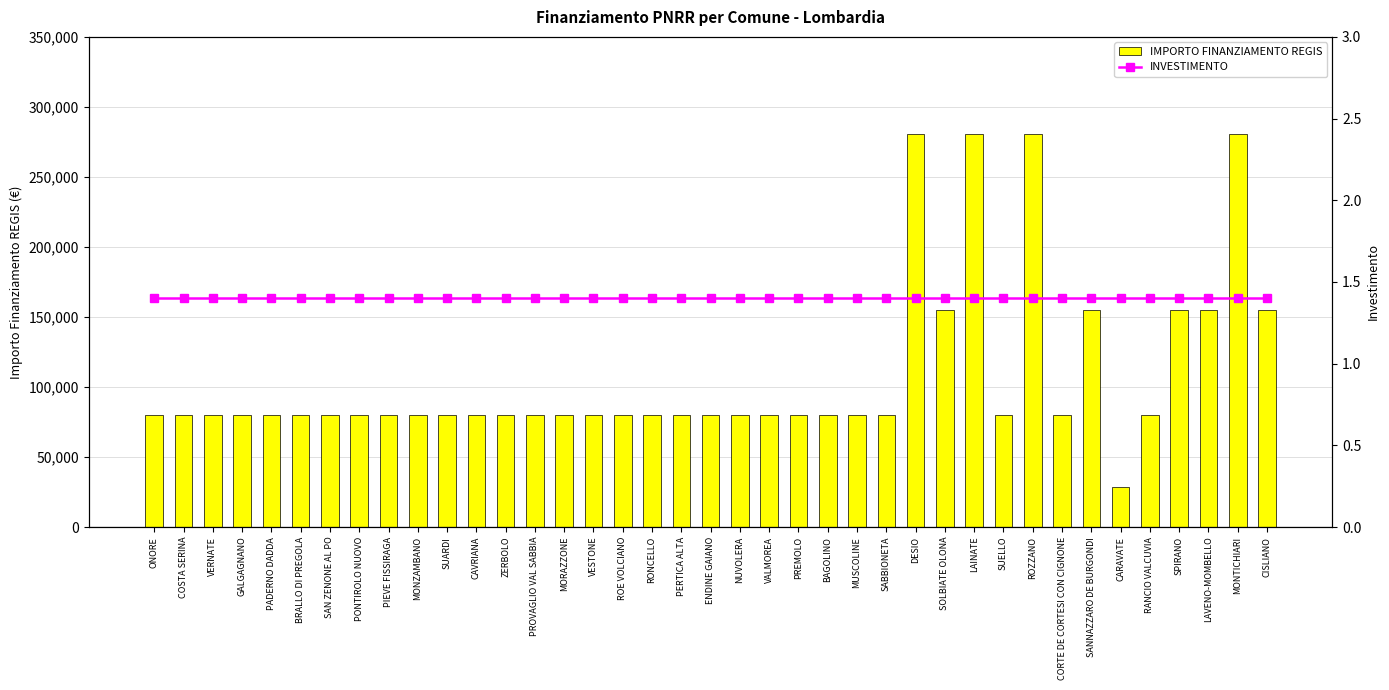

What is the difference between the second highest and second lowest values in the IMPORTO FINANZIAMENTO REGIS series?

201010